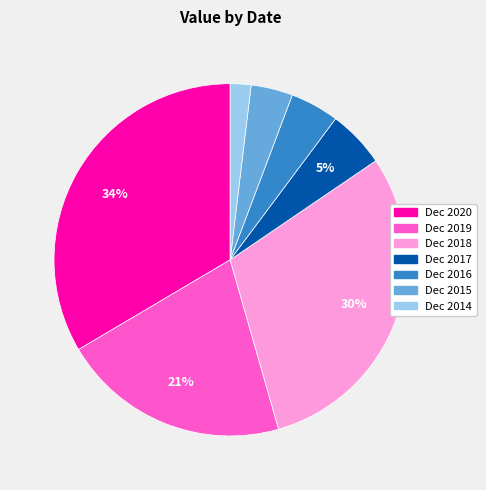

How many slices are in this pie chart?

7